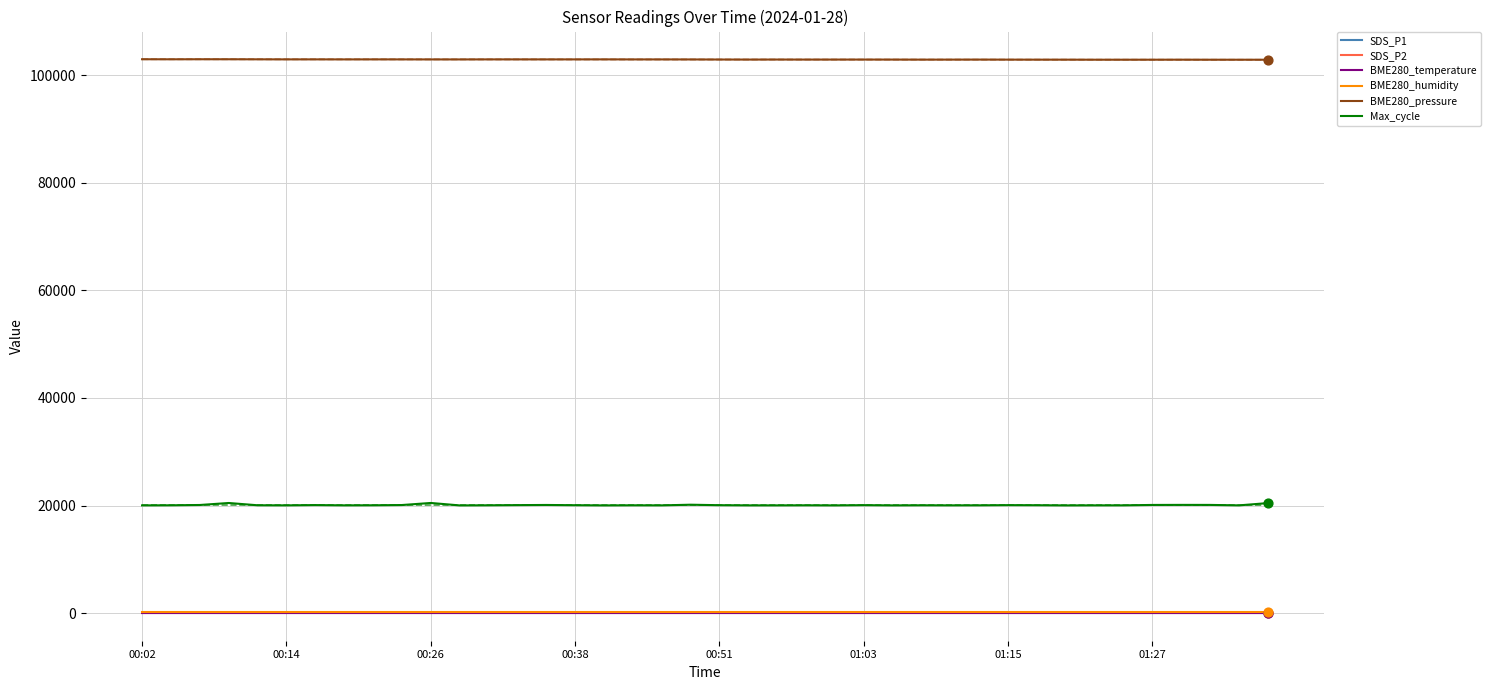

Which series contains the lowest Y value?

BME280_temperature